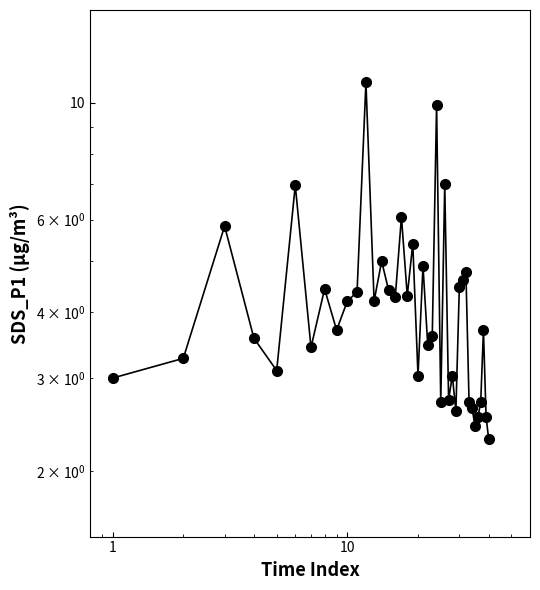

Reading left to right, transcribe all the data shown in this chart.

3.0	3.3	5.8	3.6	3.1	7.0	3.4	4.4	3.7	4.2	4.4	10.9	4.2	5.0	4.4	4.3	6.1	4.3	5.4	3.0	4.9	3.5	3.6	9.9	2.7	7.0	2.7	3.0	2.6	4.5	4.6	4.8	2.7	2.6	2.4	2.5	2.7	3.7	2.5	2.3